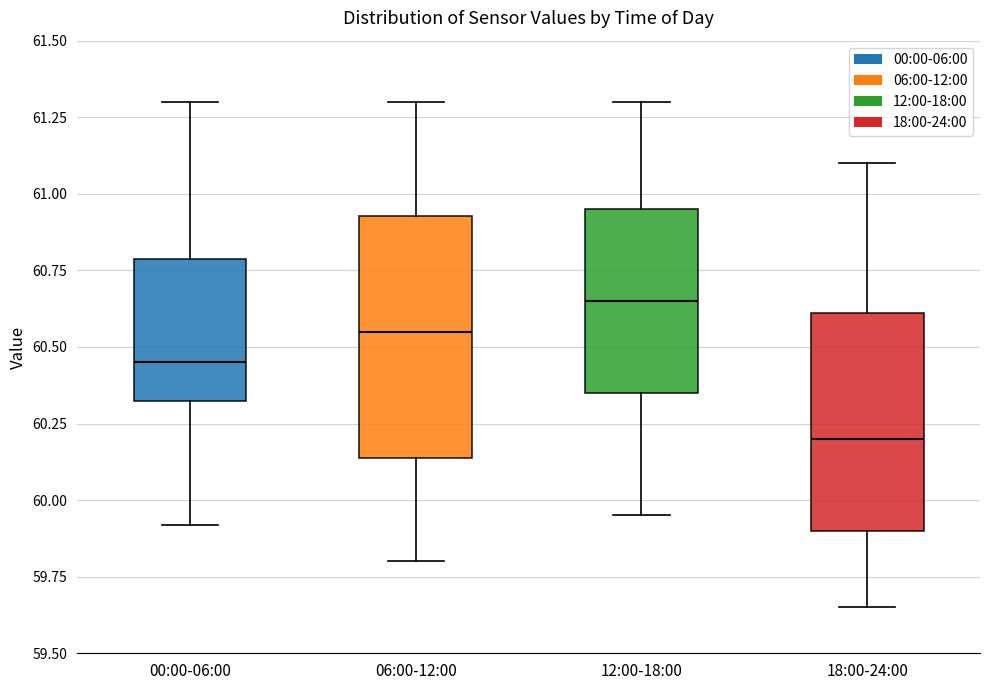

Reading left to right, read every box against the y-axis: the position of its median line, the range the box covers, and the ends of its whiskers. The values are not printed on the chart, so give them approximately, as read against the axis.

00:00-06:00: median 60.45, box 60.35 to 60.80, whiskers 59.90 to 61.30
06:00-12:00: median 60.55, box 60.15 to 60.95, whiskers 59.80 to 61.30
12:00-18:00: median 60.65, box 60.35 to 60.95, whiskers 59.95 to 61.30
18:00-24:00: median 60.20, box 59.90 to 60.60, whiskers 59.65 to 61.10